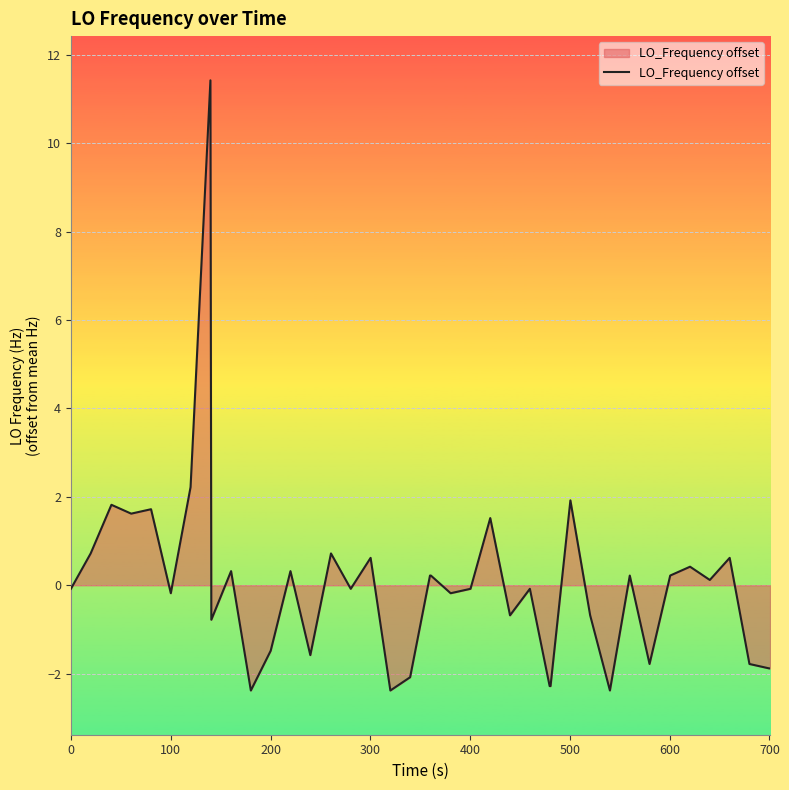

What is the difference between the maximum and minimum values?

13.8